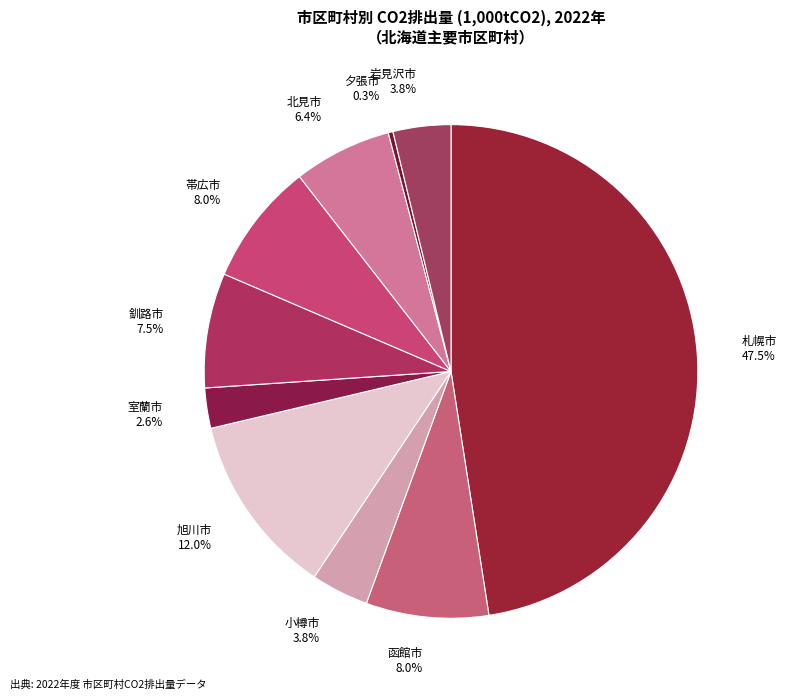

What is the ratio of the value at 釧路市 7.5% to the value at 室蘭市 2.6%?

2.9